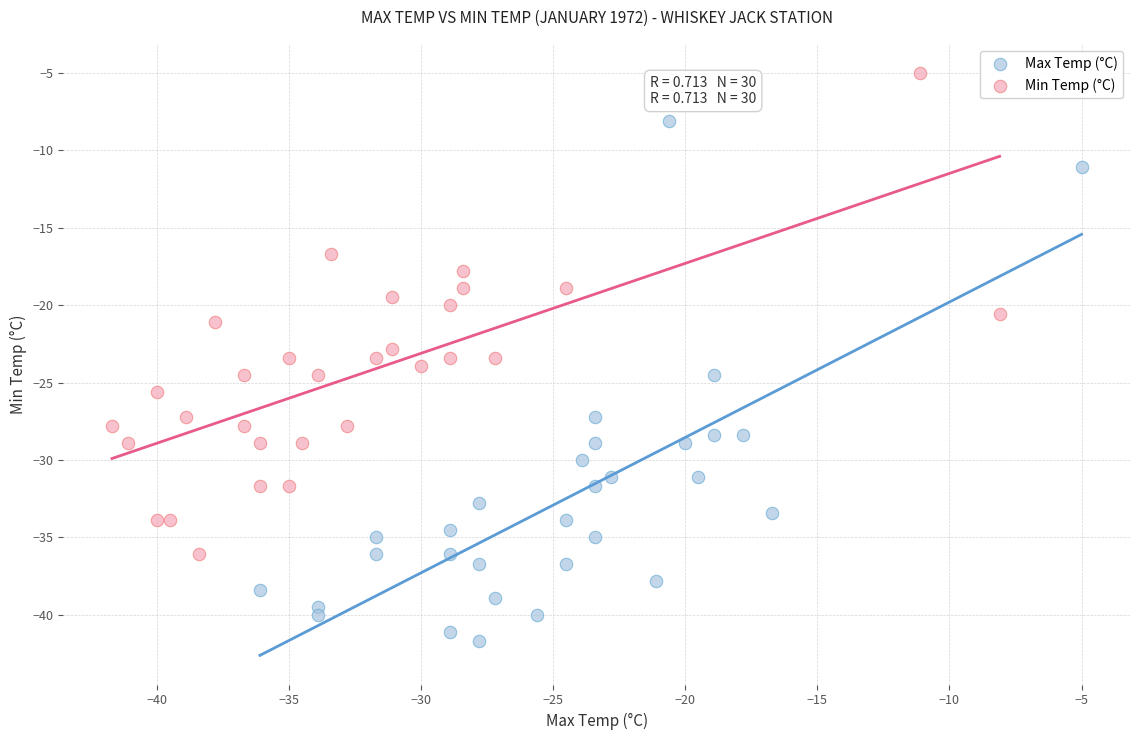

Which series contains the lowest Y value?

Max Temp (°C)